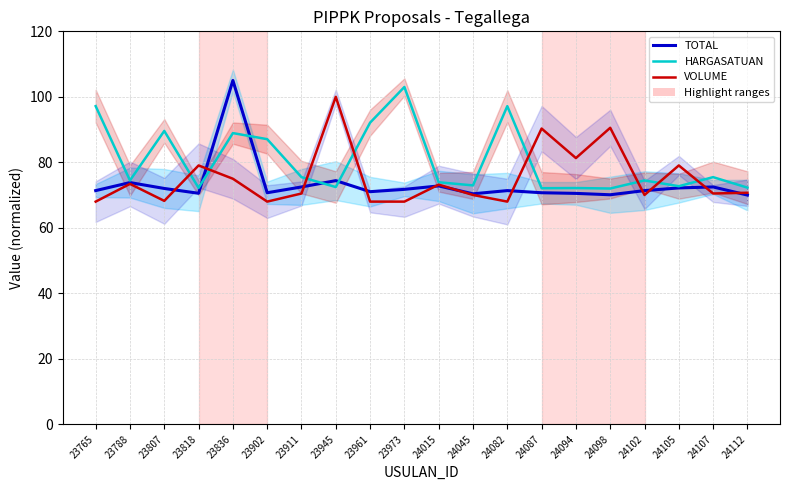

What is the value of the HARGASATUAN point at the 7th from the left?

75.5